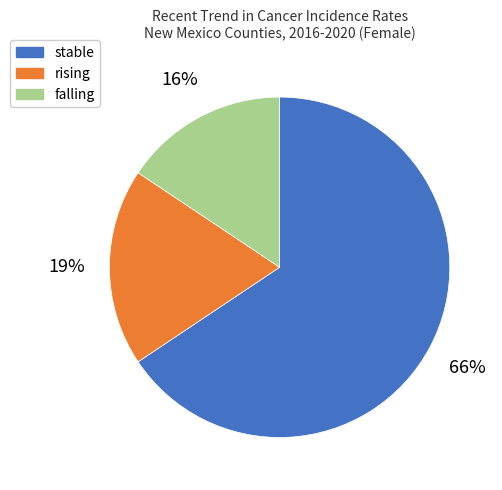

Which has a higher value, stable or falling?

stable